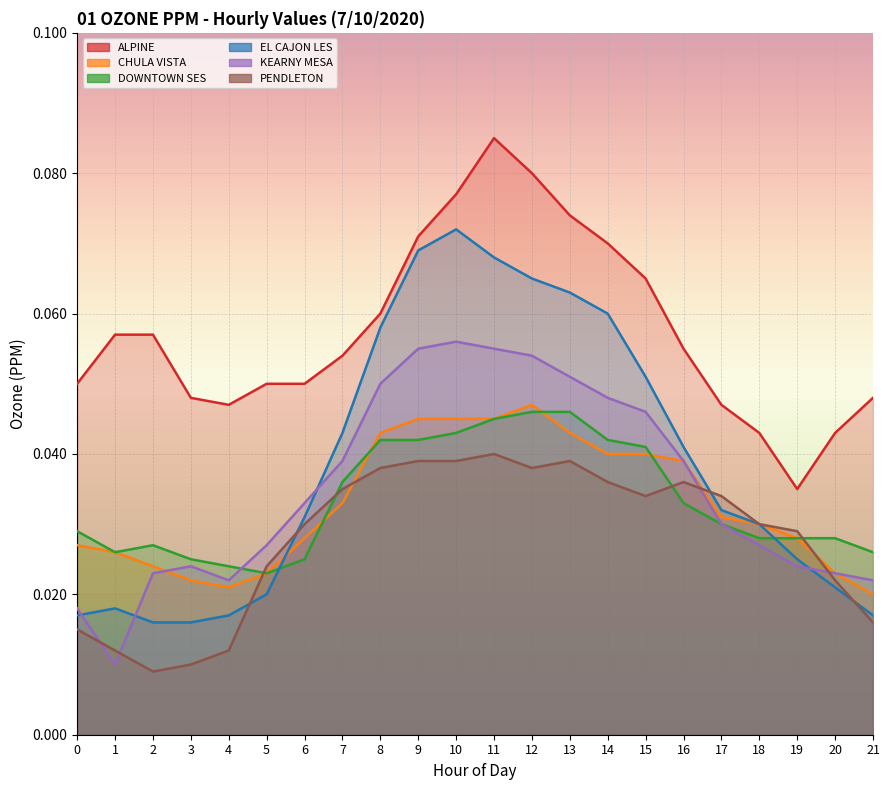

True or false: ALPINE and DOWNTOWN SES intersect in this chart.

False